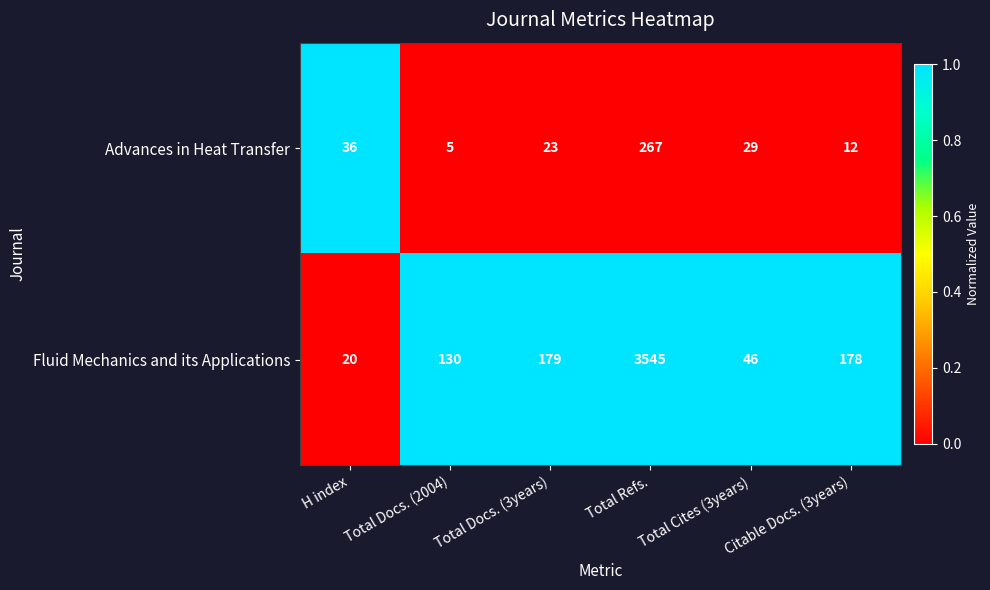

What is the difference between the second highest and second lowest values in the Advances in Heat Transfer series?

24